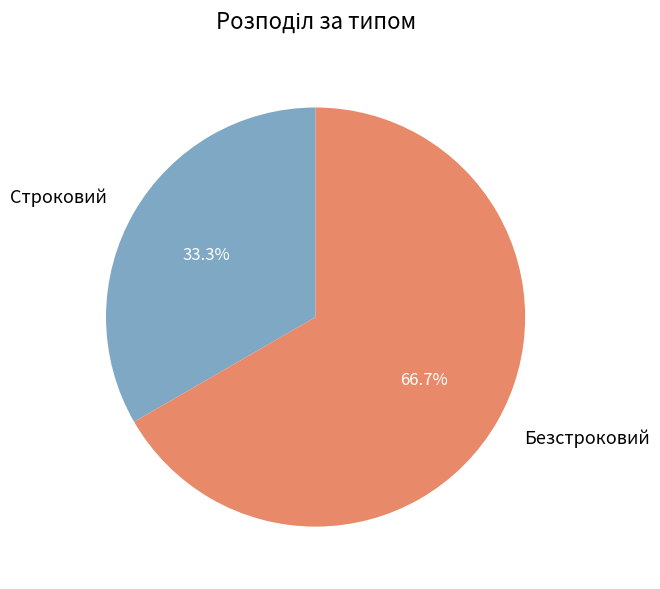

Which category has the smallest portion of the pie?

Строковий